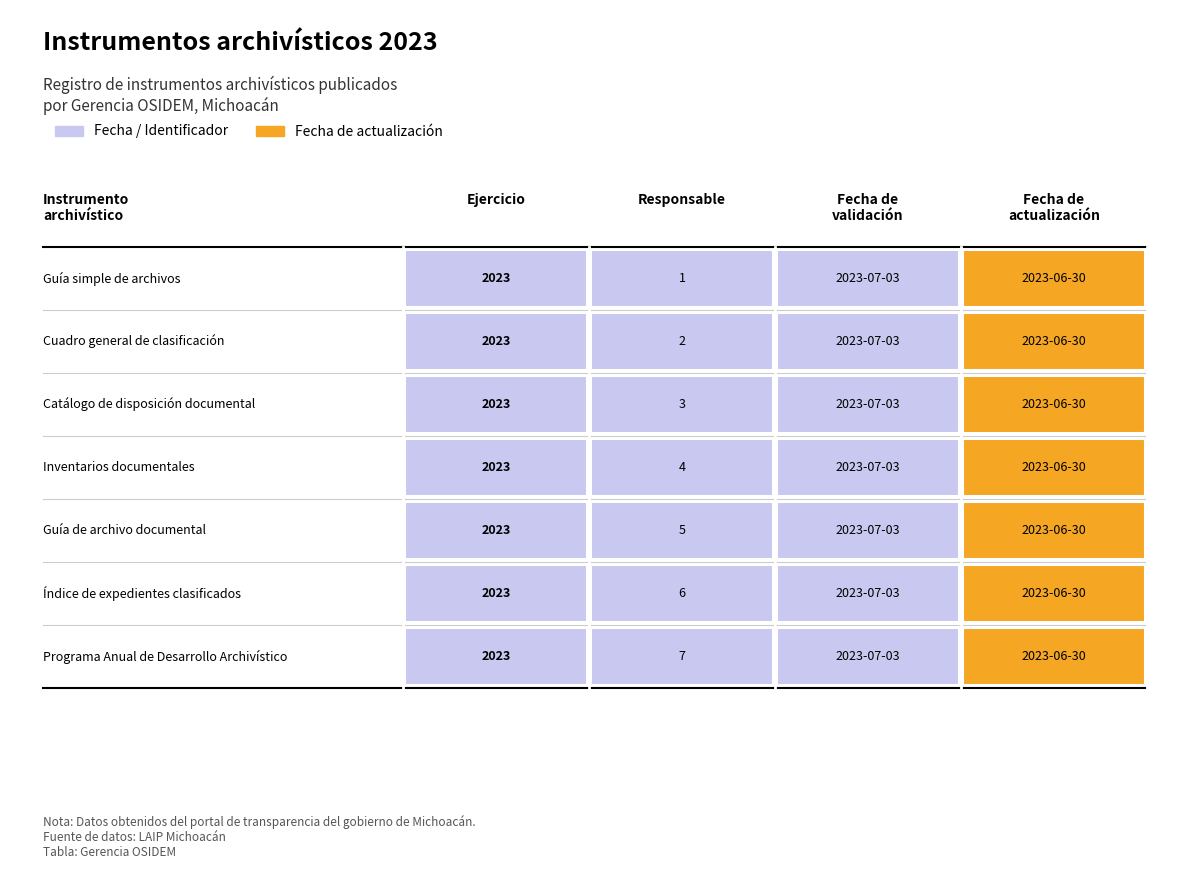

The value of ejercicio at 5 is 3410. True or false?

False